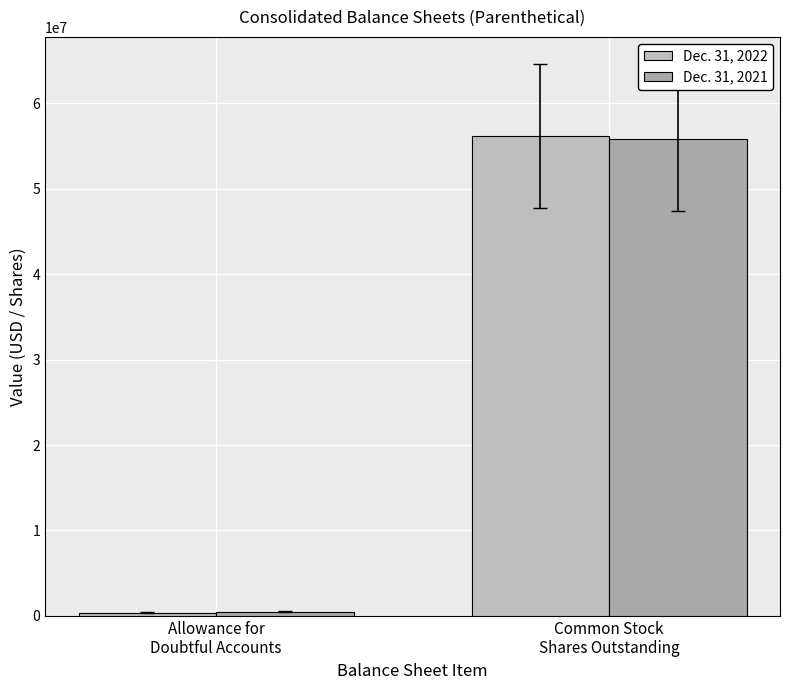

The Dec. 31, 2022 series shows 99181307 at Common Stock
Shares Outstanding. True or false?

False